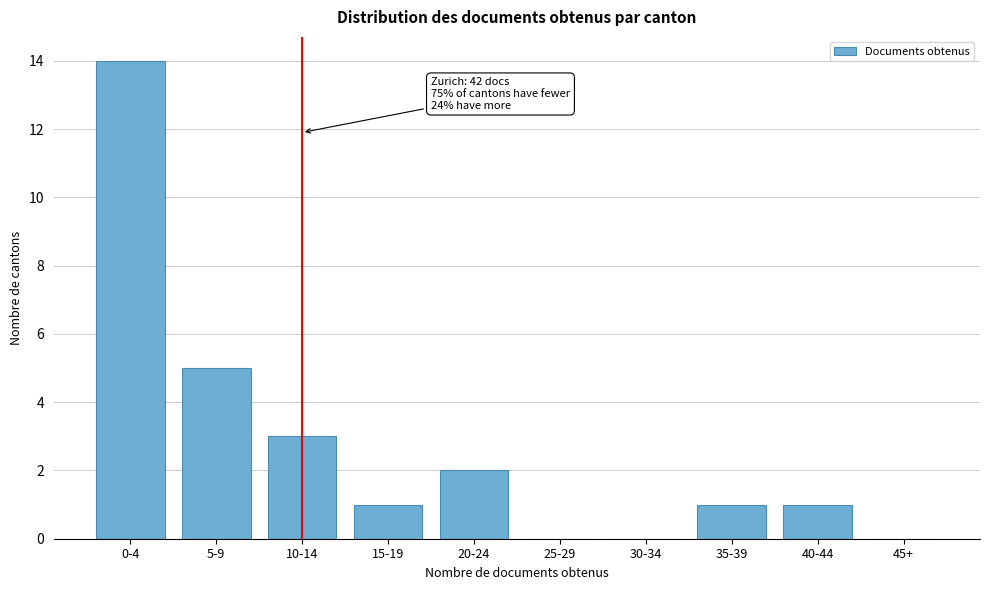

Reading left to right, extract all data points from this chart.

0-4=14	5-9=5	10-14=3	15-19=1	20-24=2	25-29=0	30-34=0	35-39=1	40-44=1	45+=0